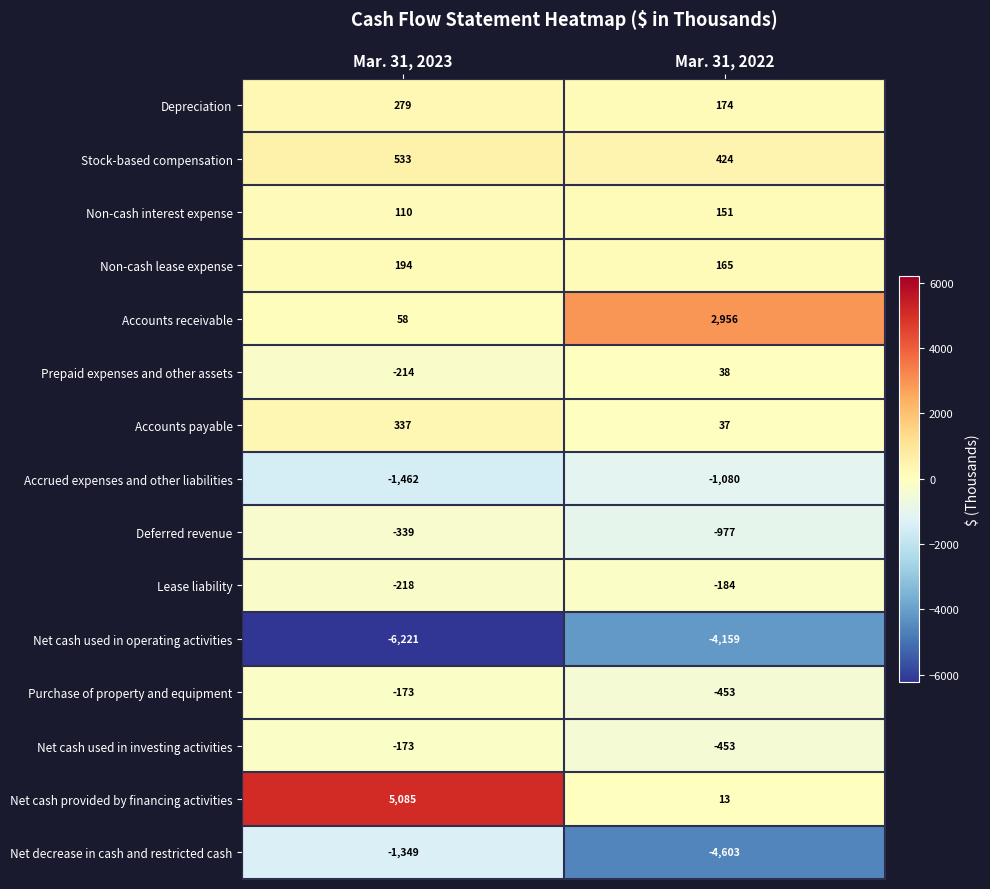

Rank the categories by Net cash used in operating activities value from lowest to highest.

Mar. 31, 2023, Mar. 31, 2022